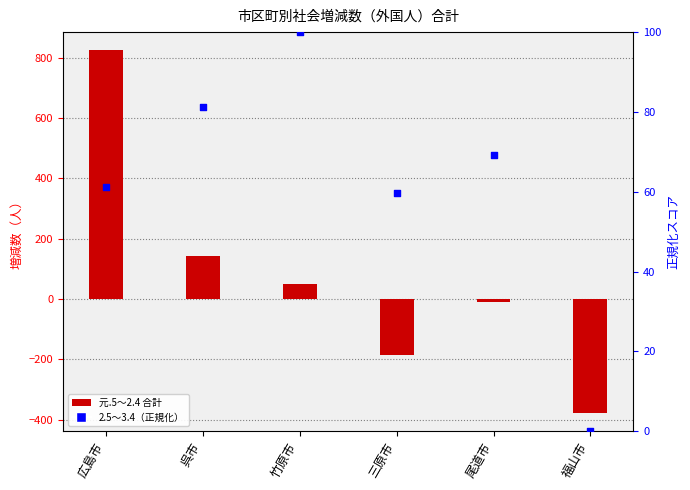

At how many categories does at least one series exceed 523?

1